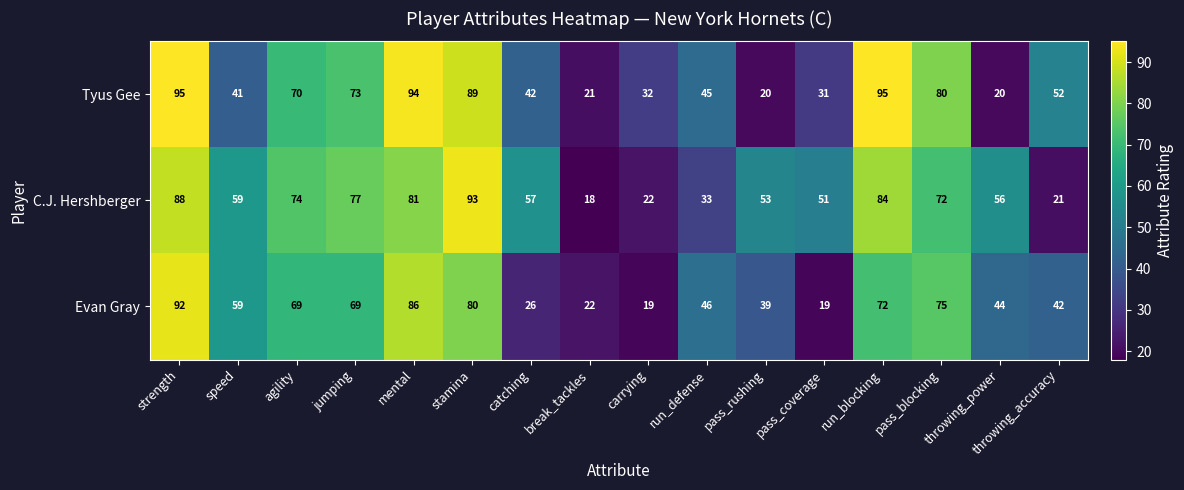

True or false: Tyus Gee has a value of 52 at throwing_accuracy.

True